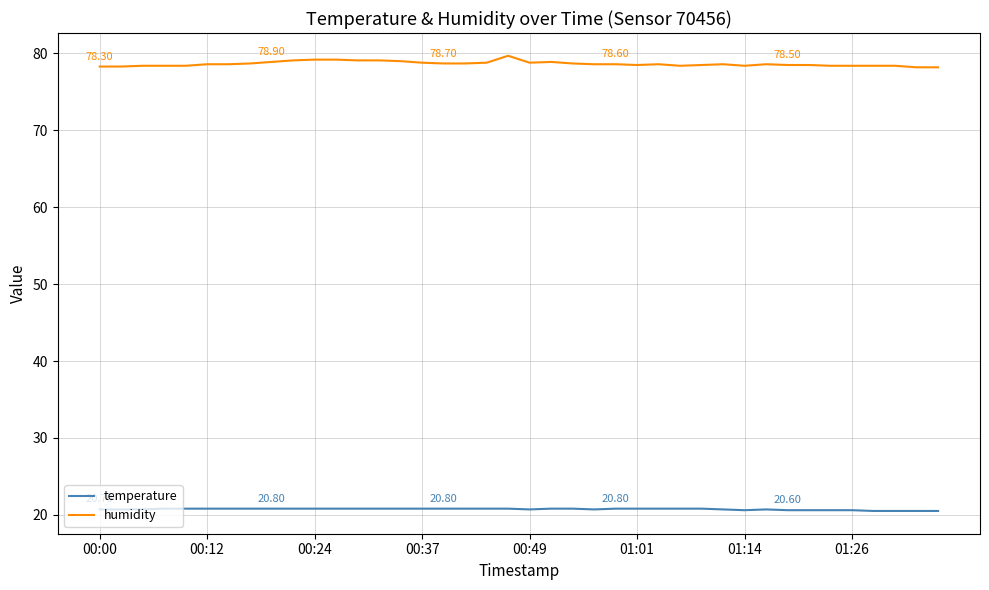

Which series has the largest range (max minus min)?

humidity